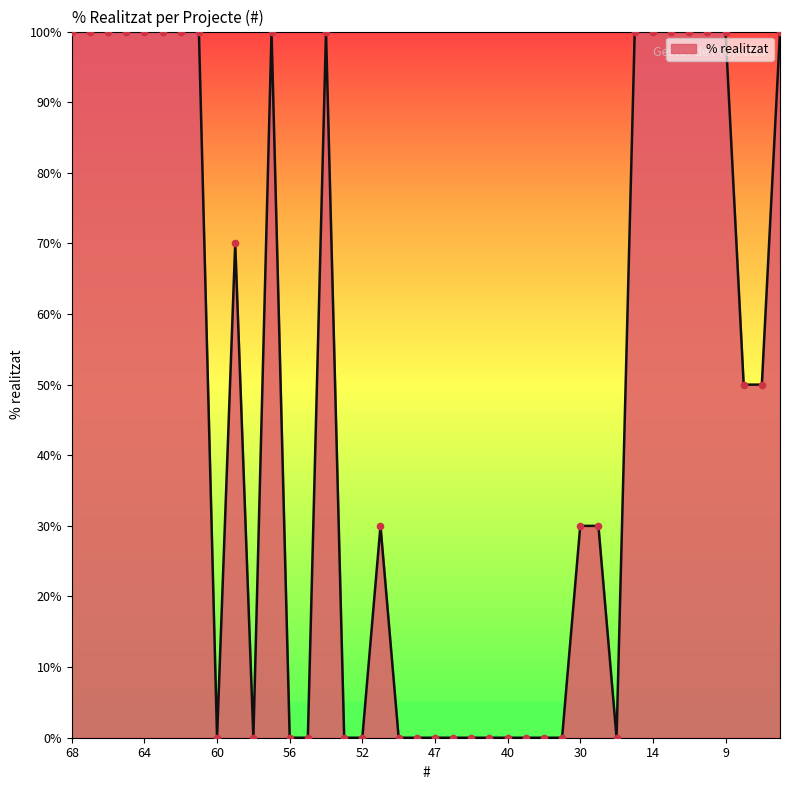

What is the maximum value shown in the chart?

100